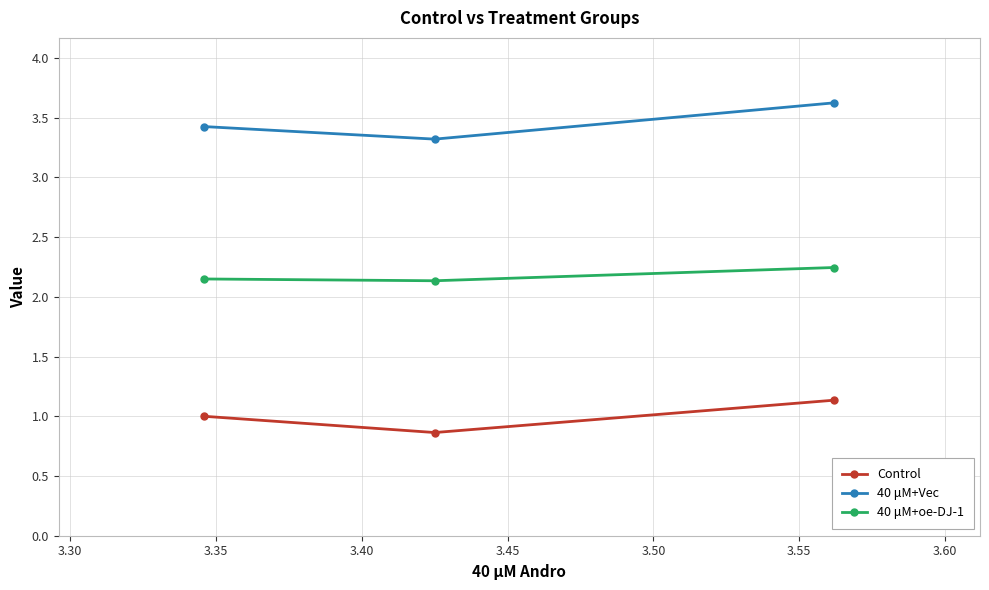

How many 40 μM+oe-DJ-1 values are between 2 and 3?

3